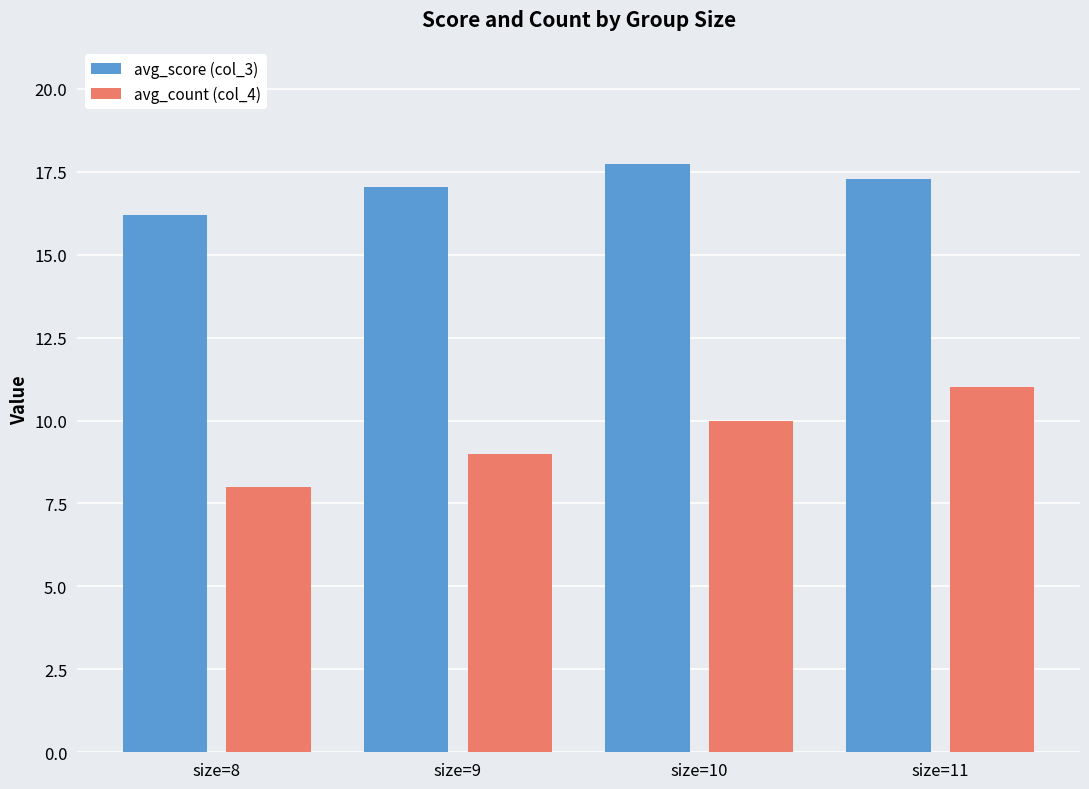

Which series has the widest spread of values?

avg_count (col_4)